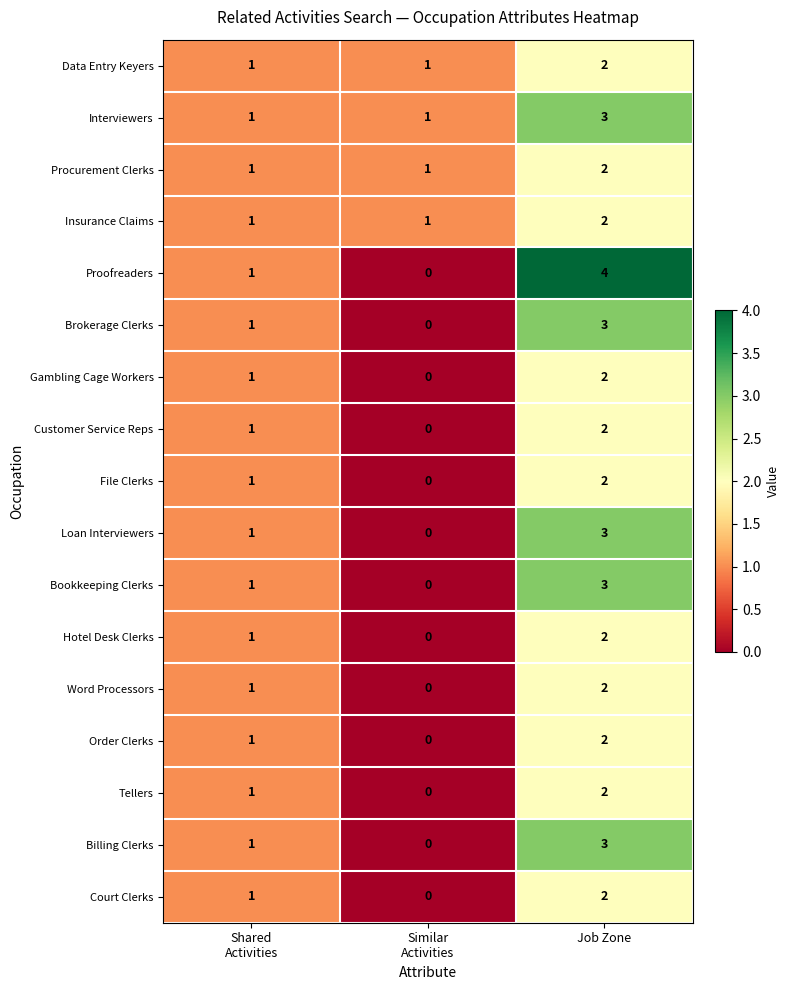

At how many categories does at least one series exceed 3?

1